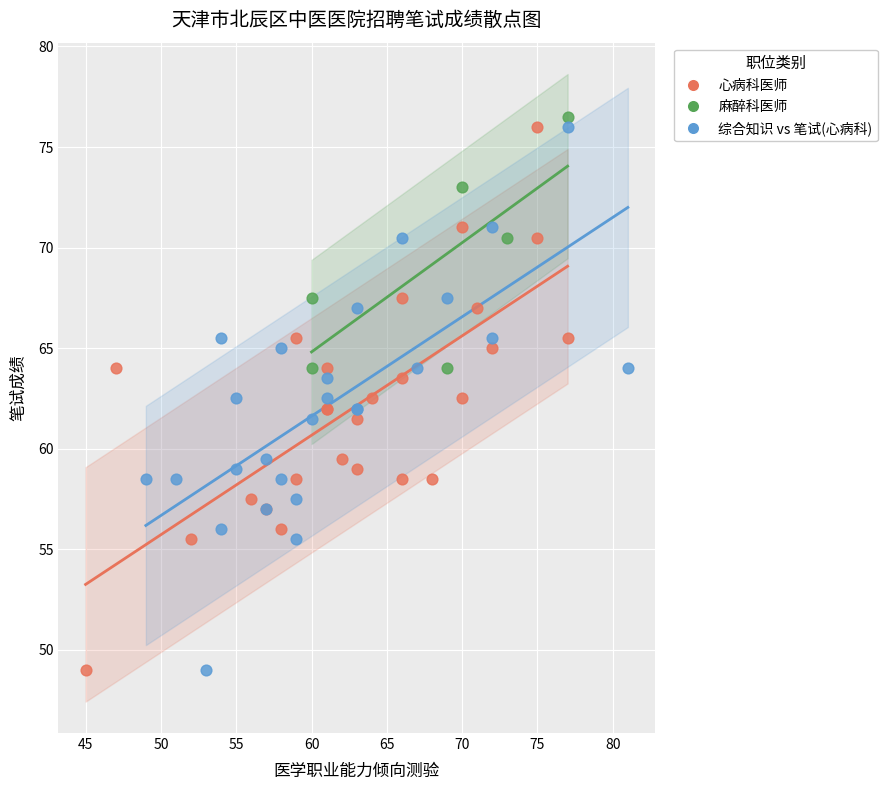

What are all the series names shown in the legend?

心病科医师, 麻醉科医师, 综合知识 vs 笔试(心病科)